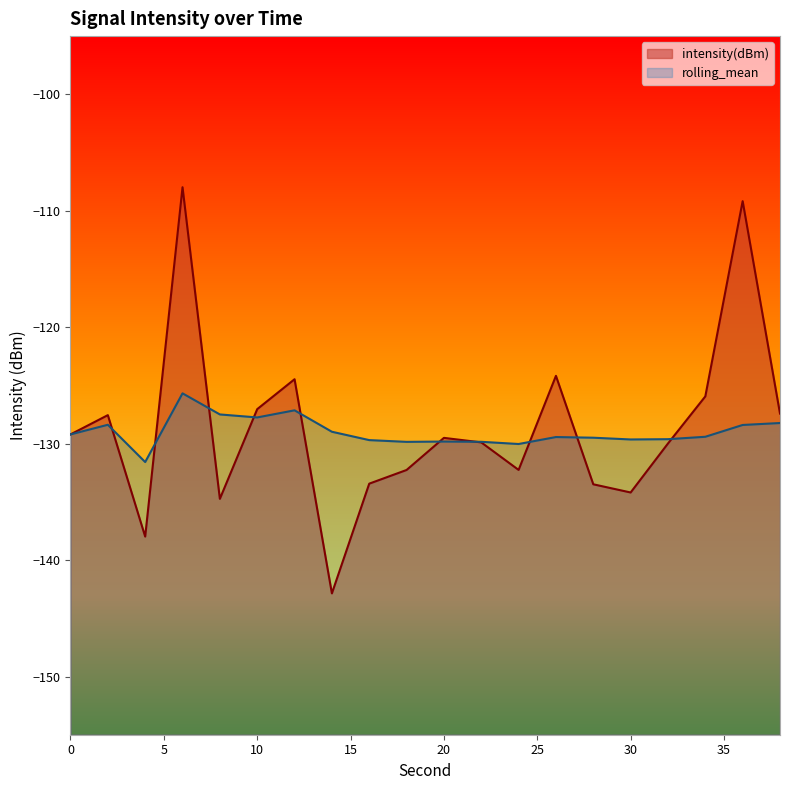

Reading left to right, what are all the values shown in this chart?

intensity(dBm): -129.2	-127.6	-138.0	-108.0	-134.7	-127.0	-124.5	-142.9	-133.4	-132.3	-129.5	-129.9	-132.3	-124.2	-133.5	-134.2	-130.0	-125.9	-109.2	-127.4
rolling_mean: -129.2	-128.4	-131.6	-125.7	-127.5	-127.8	-127.1	-129.0	-129.7	-129.8	-129.8	-129.8	-130.0	-129.4	-129.5	-129.6	-129.6	-129.4	-128.4	-128.2